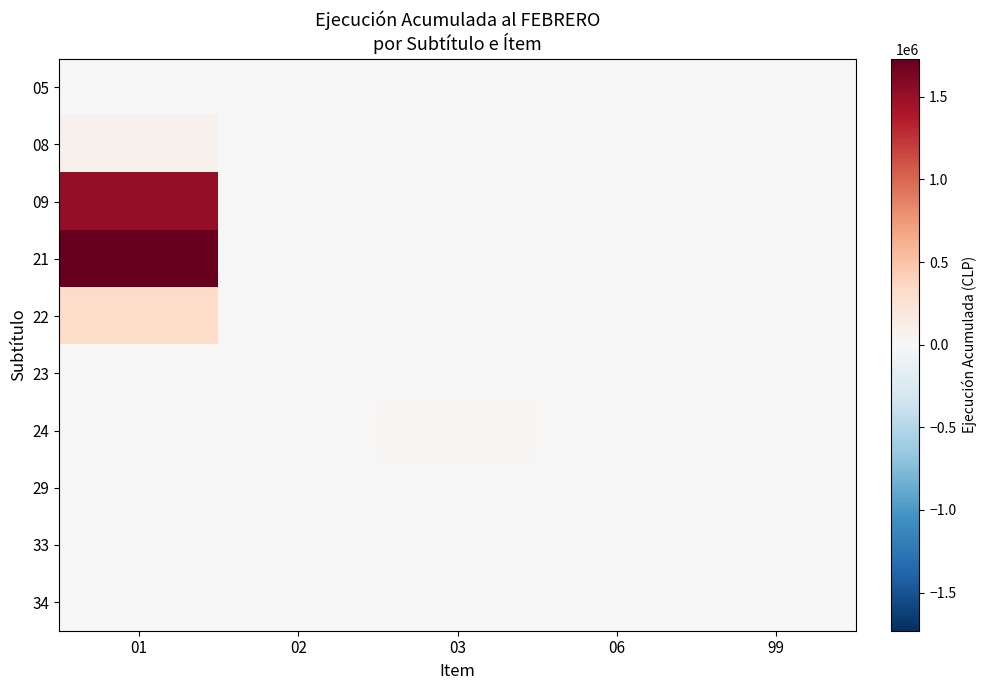

What is the total value across all series at 02?

1252